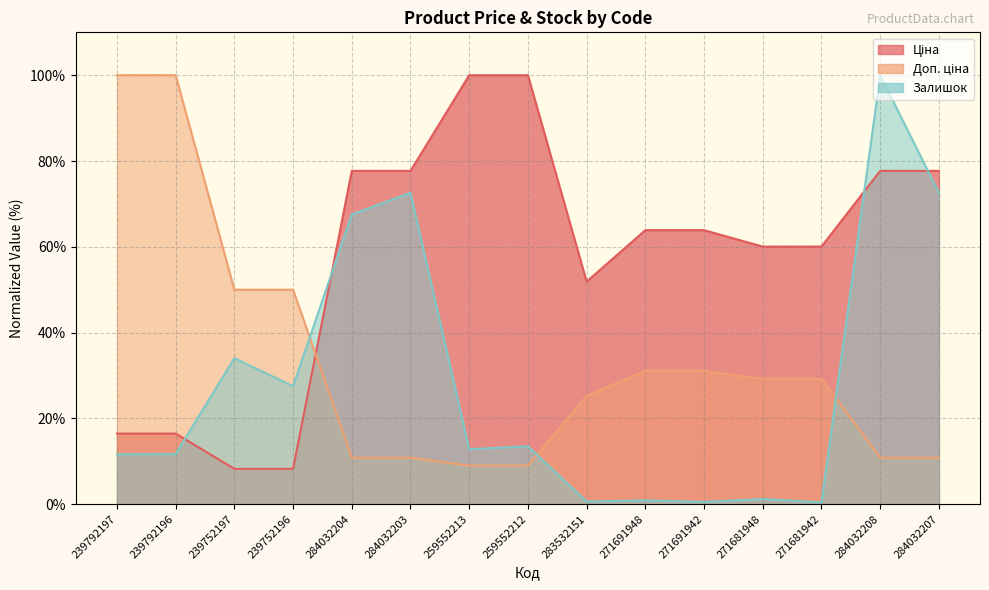

Which series changed the most between 259552212 and 284032208?

Залишок